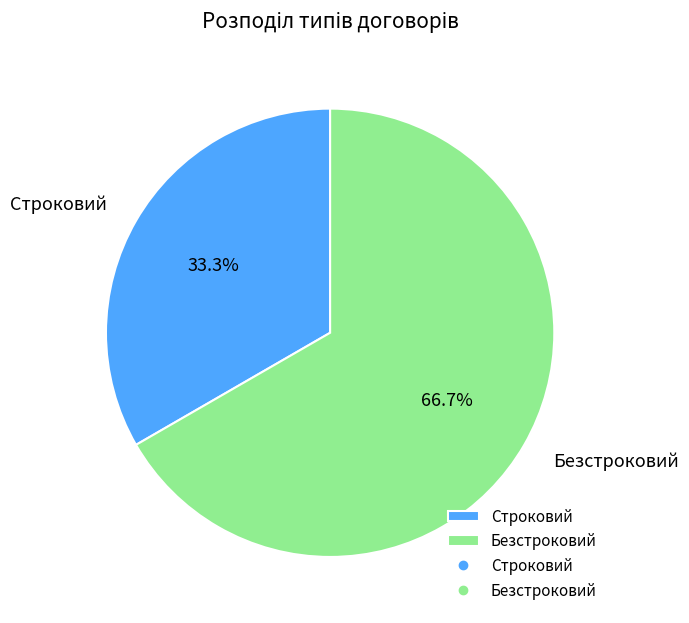

Count the number of slices in the pie.

2